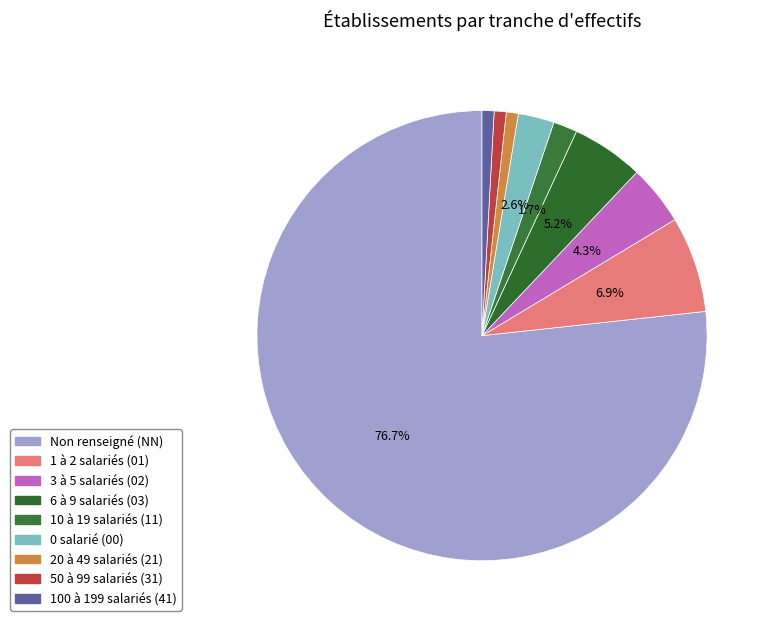

How many segments does this pie chart have?

9